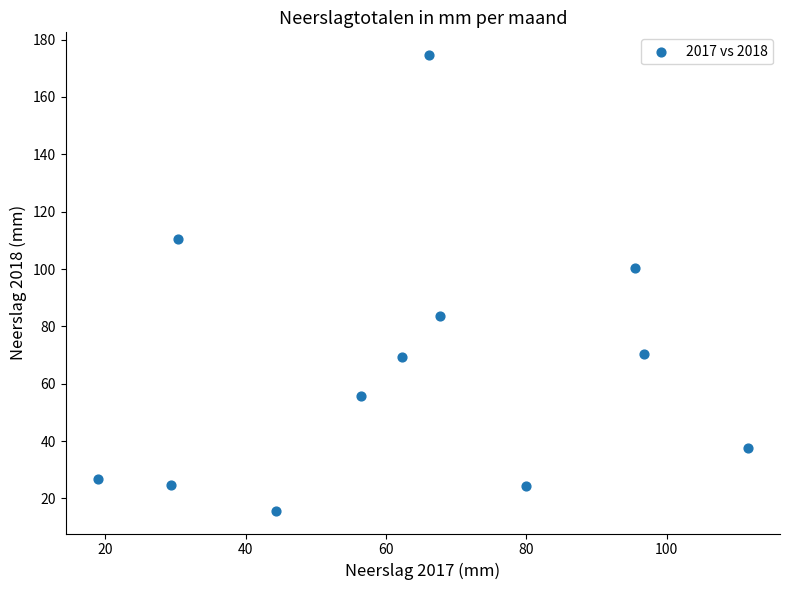

What is the range of X values (max minus min)?

92.5